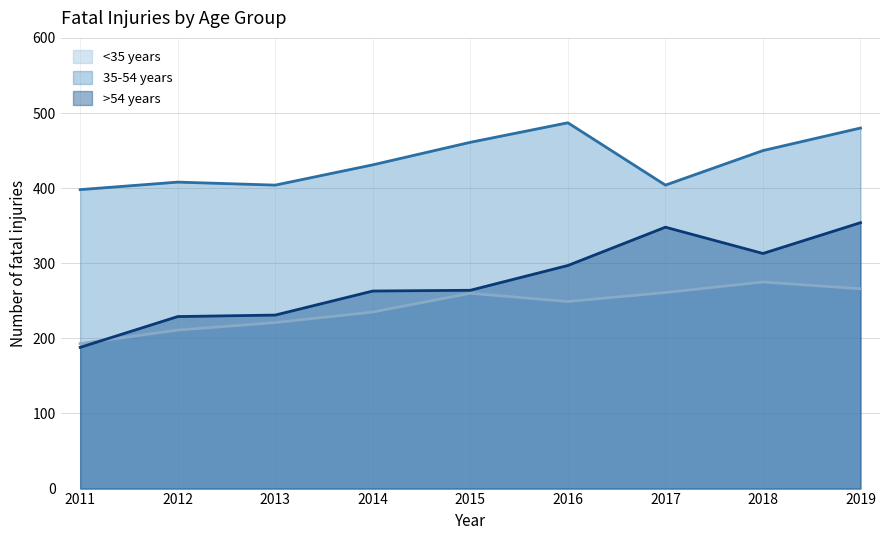

At which label does >54 years reach its peak?

2019